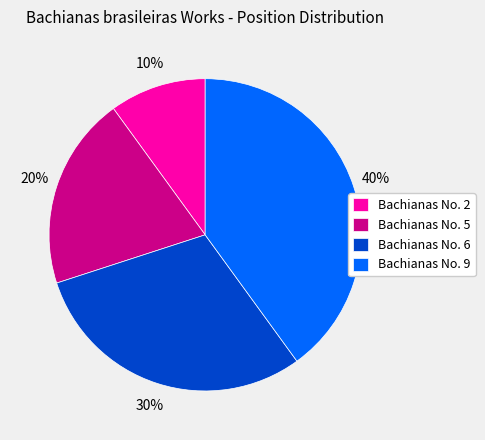

Does Bachianas No. 9 represent more than half of the total?

No